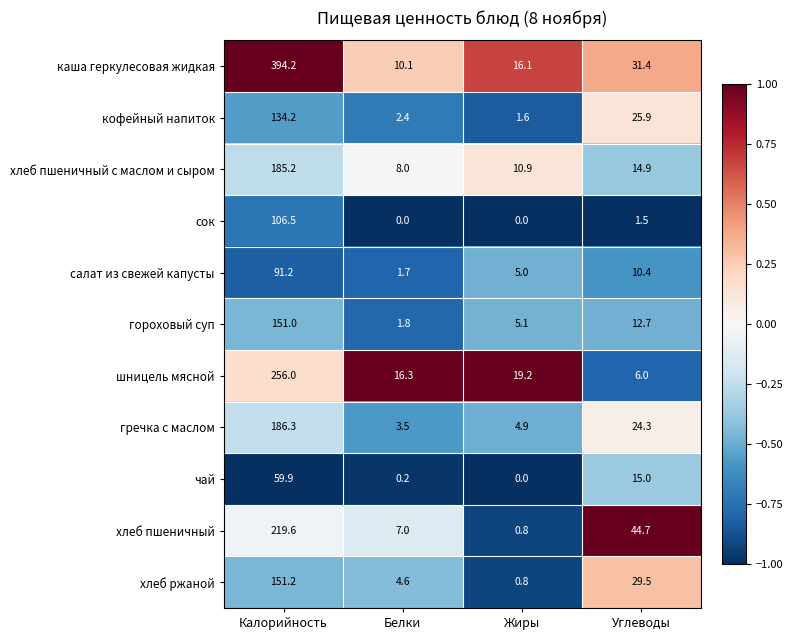

What is the approximate value of хлеб пшеничный at Калорийность?

219.6